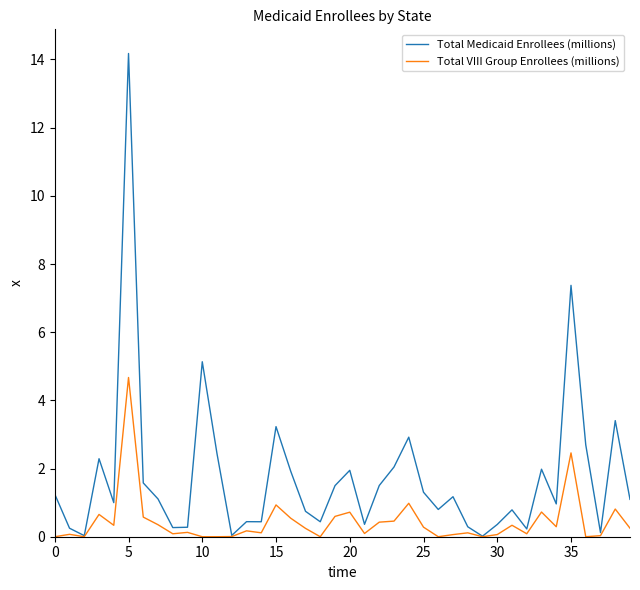

Rank the series by their average value, from highest to lowest.

Total Medicaid Enrollees (millions), Total VIII Group Enrollees (millions)